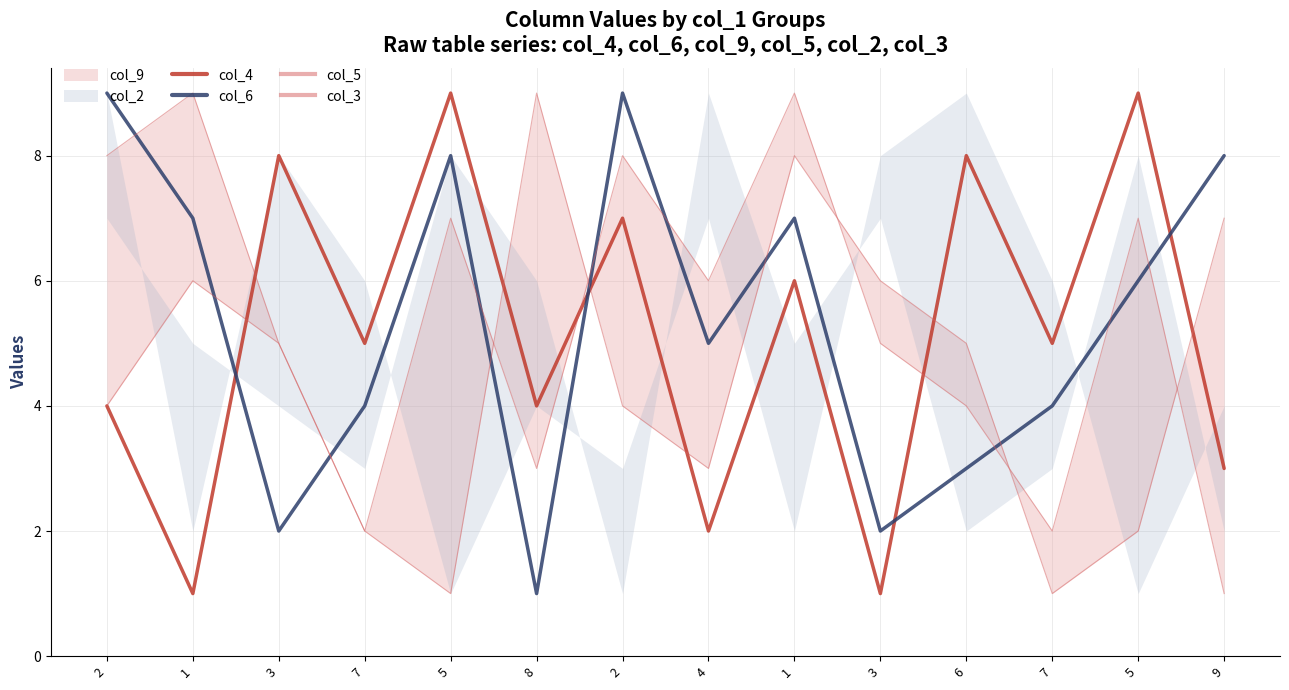

At which category does col_5 reach its first local valley?

5